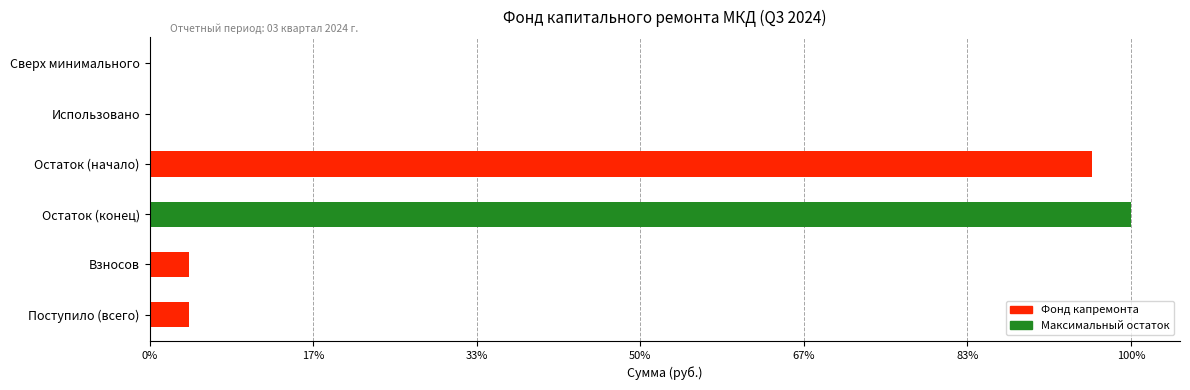

True or false: the data shows 44.9 at Использовано.

False